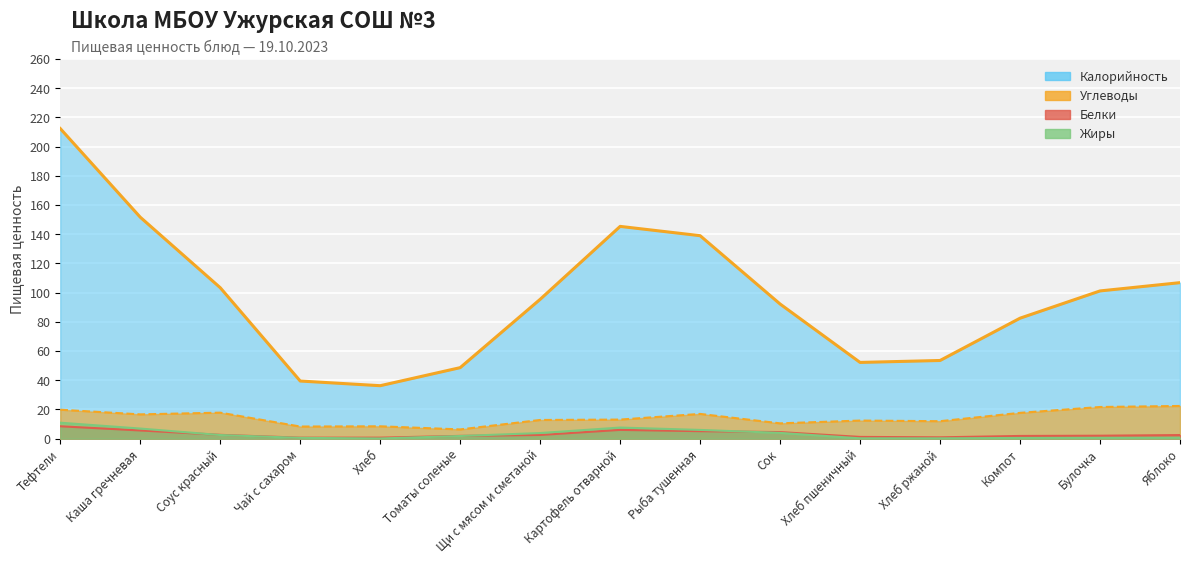

What is the value of the Жиры point at the 14th from the left?

1.1